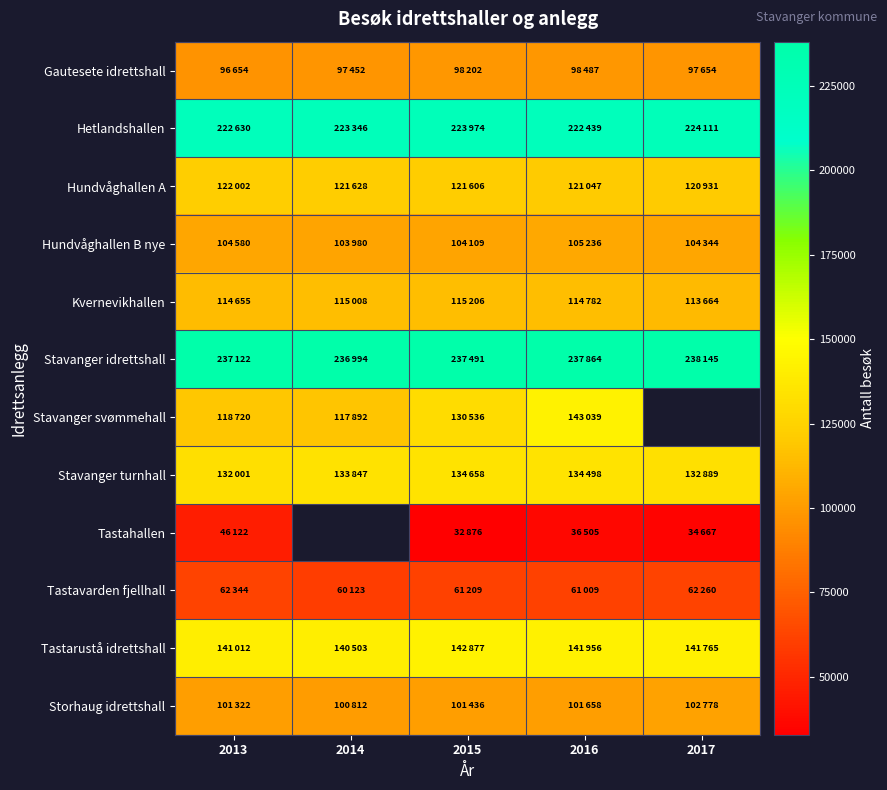

At which label is Gautesete idrettshall closest to 97570?

2017